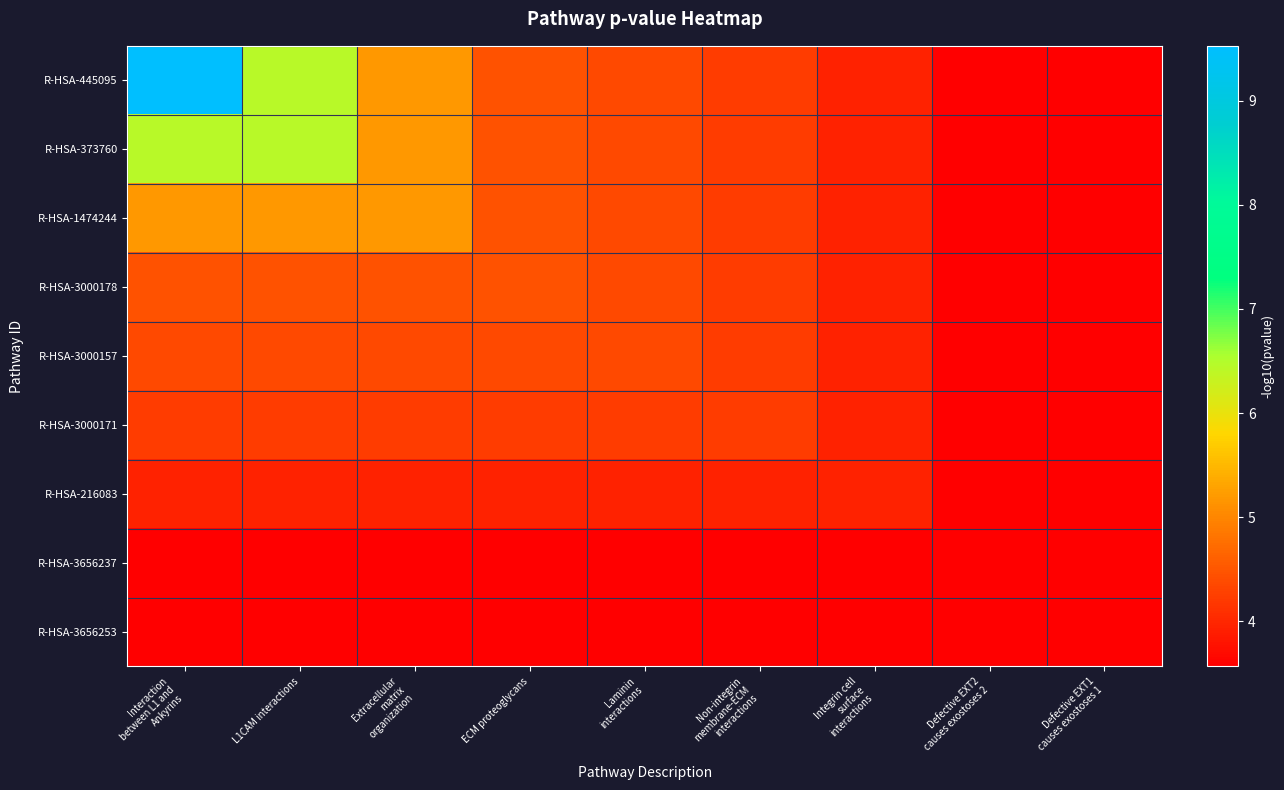

Which has a higher value, Laminin
interactions or Non-integrin
membrane-ECM
interactions?

Laminin
interactions